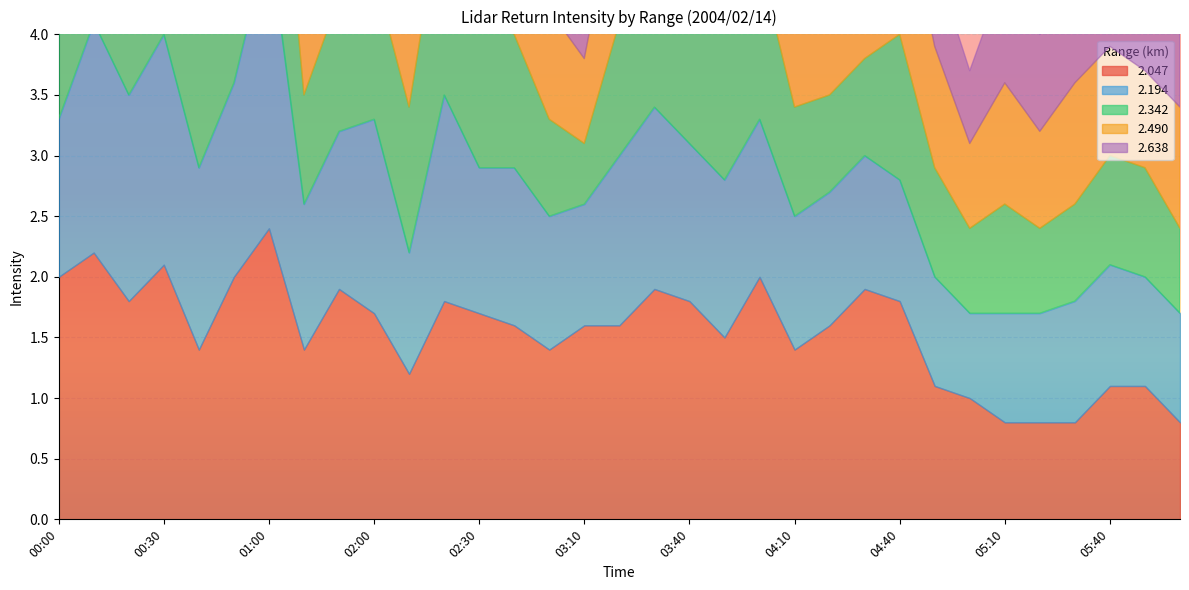

What is the value of the   2.047 point at the 28th from the left?

0.8